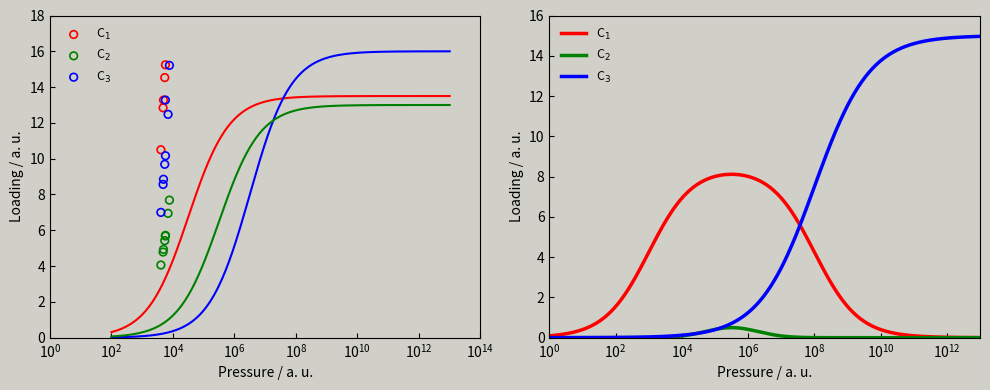

Which series has the largest total across all categories?

C1